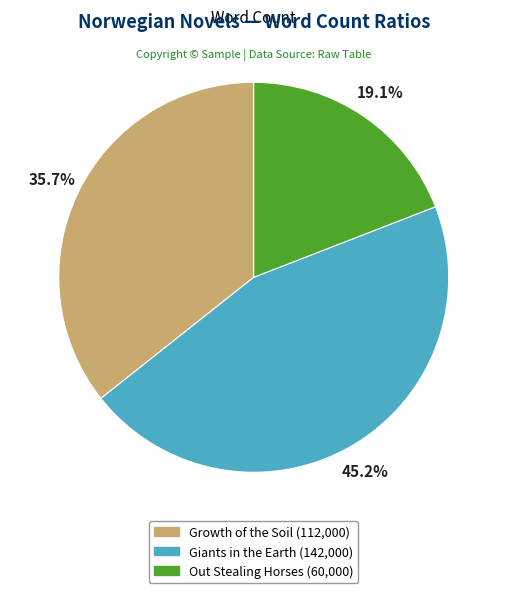

To the nearest percent, what is the combined percentage of Out Stealing Horses and Growth of the Soil?

55%